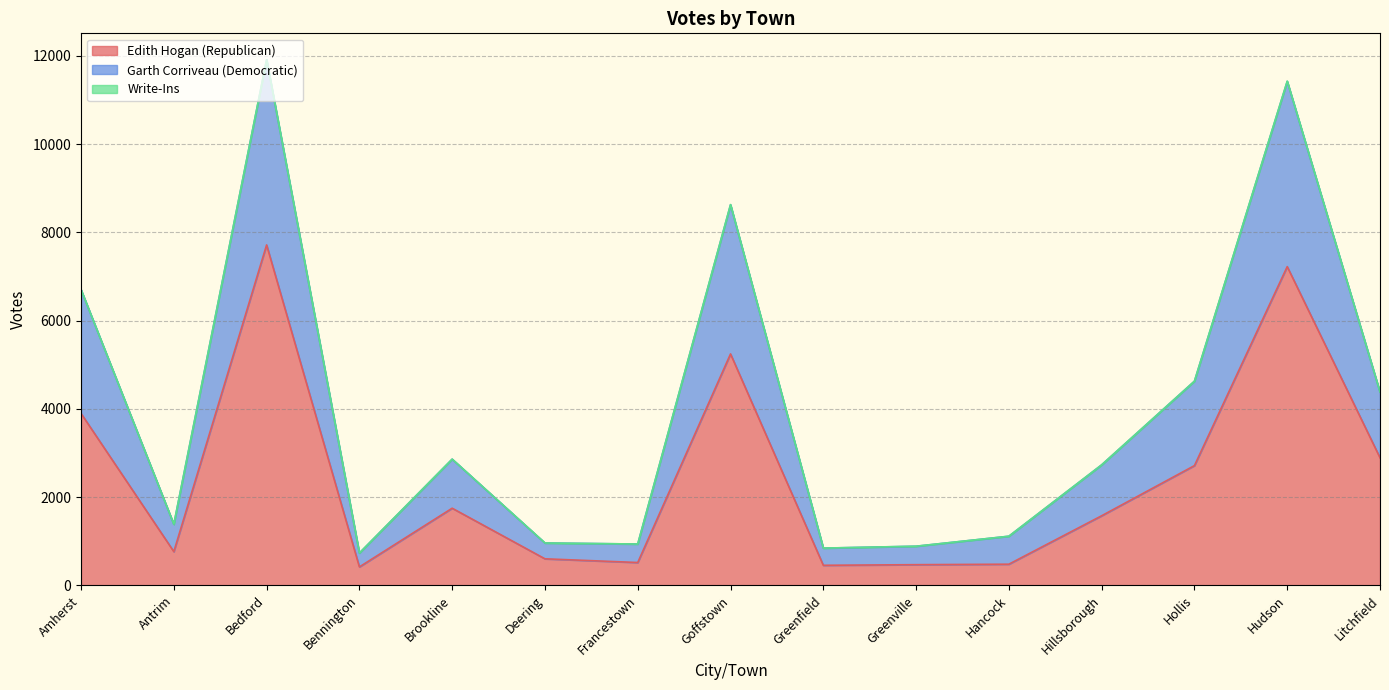

Which category has the lowest value across all series?

Bennington